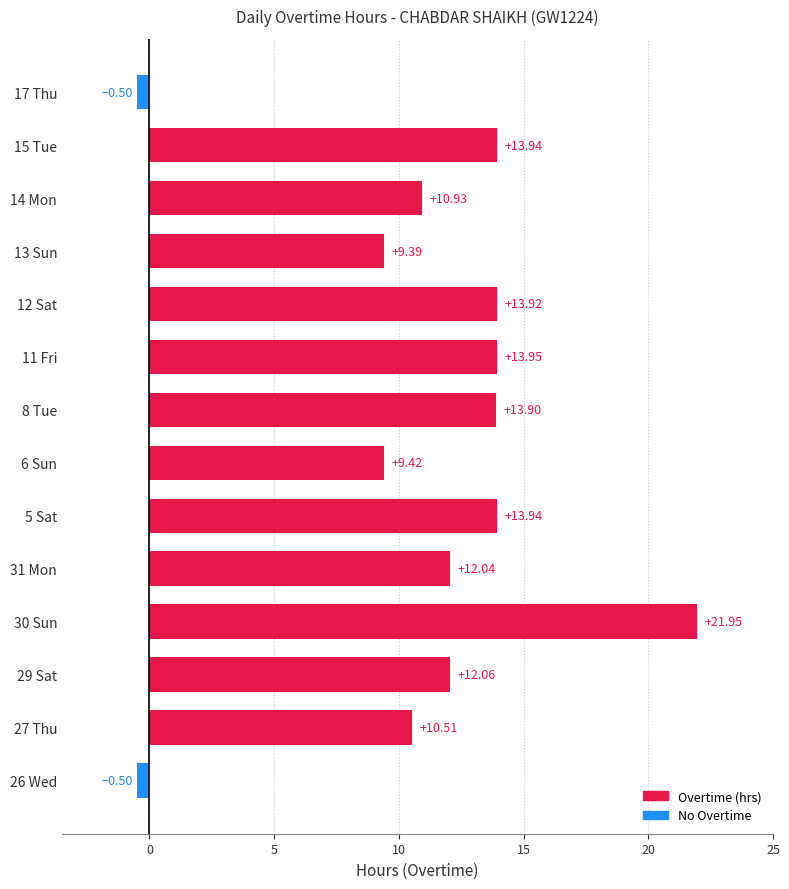

What is the difference between the maximum and second lowest values?

22.4